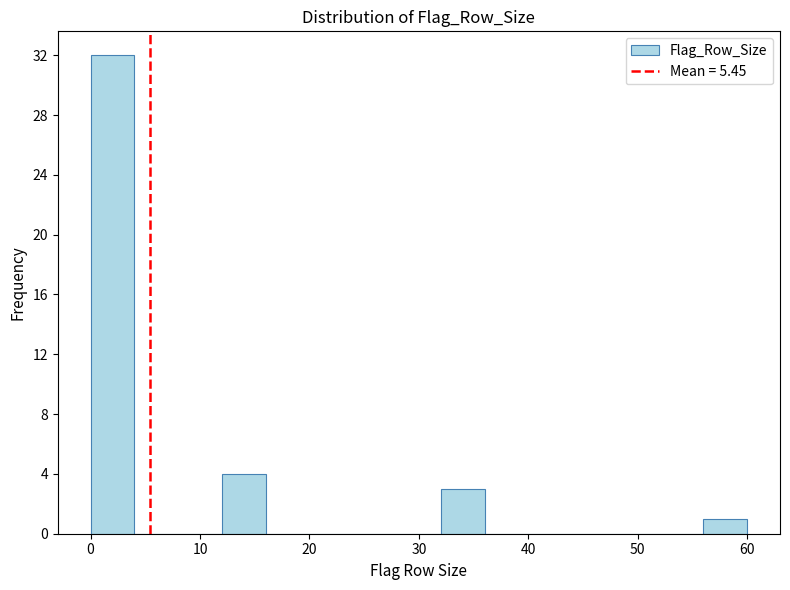

How tall is the bar that spans 56 to 60 on the x-axis? The values are not printed on the chart, so give them approximately, as read against the axis.

1